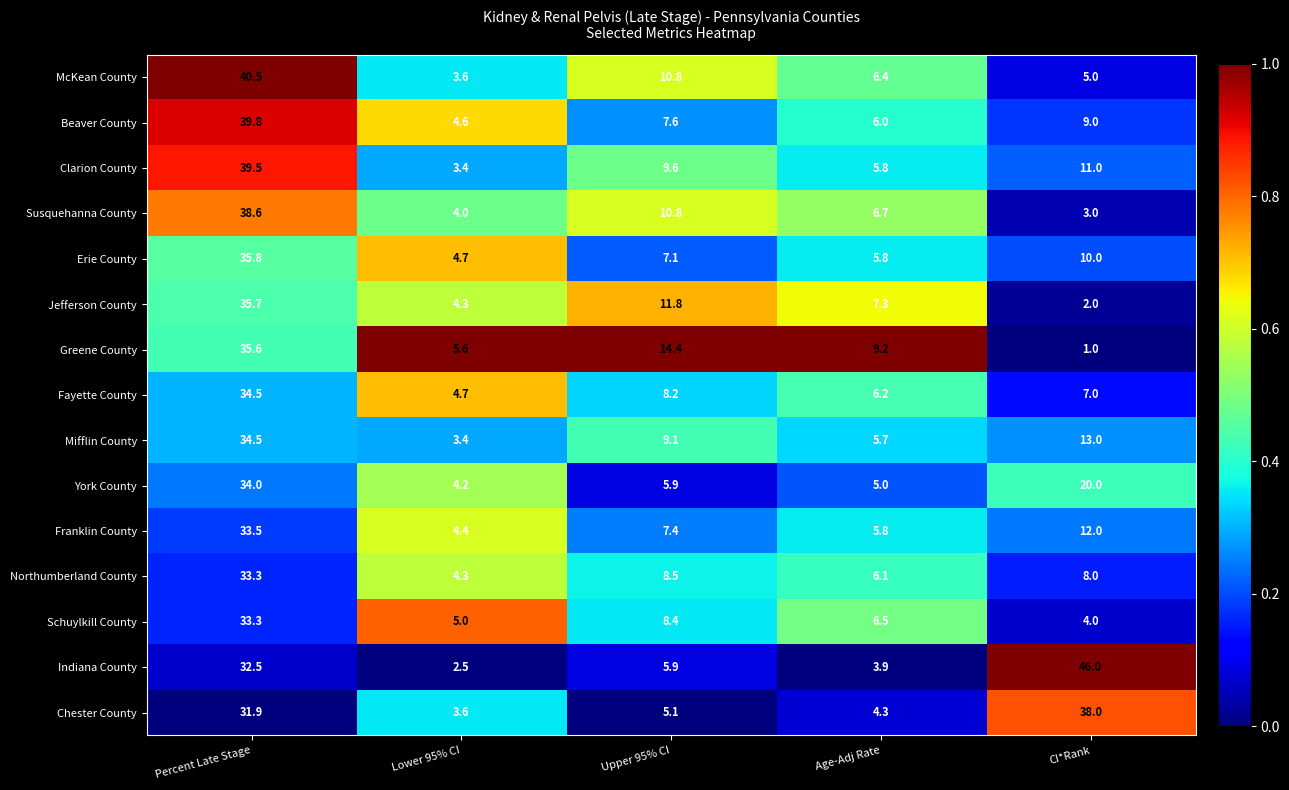

What is the average value of the Beaver County series?

13.4